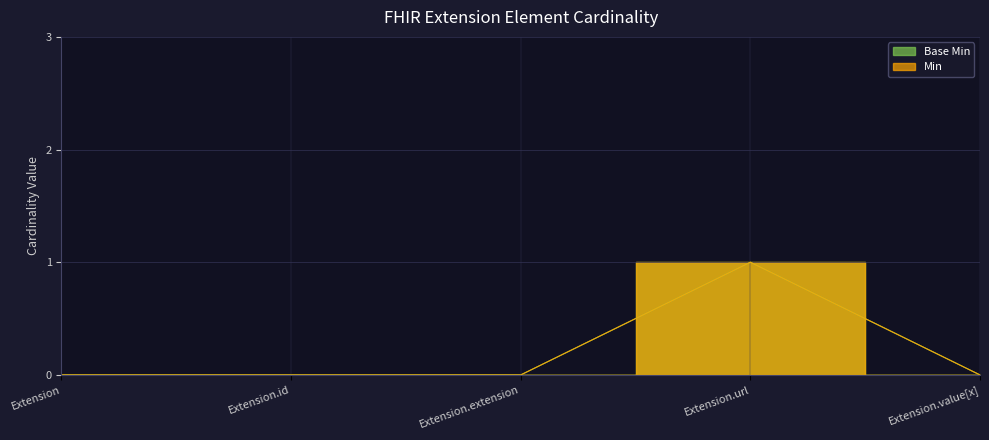

What is the sum of the Base Min values at Extension.url and Extension?

1